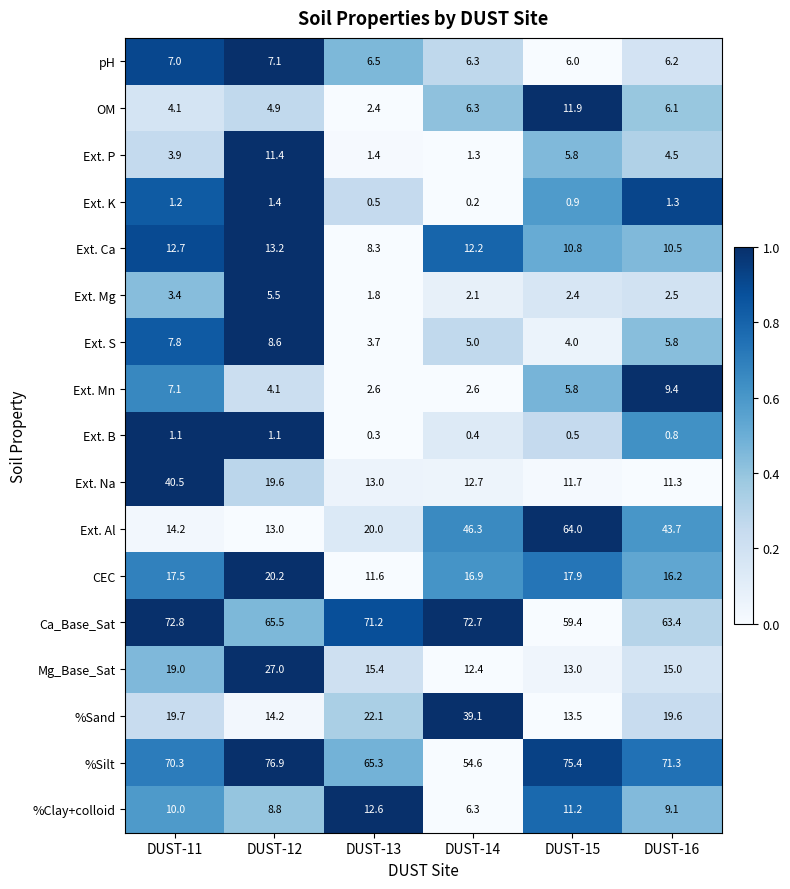

What is the difference between the maximum and minimum values in the OM series?

9.5